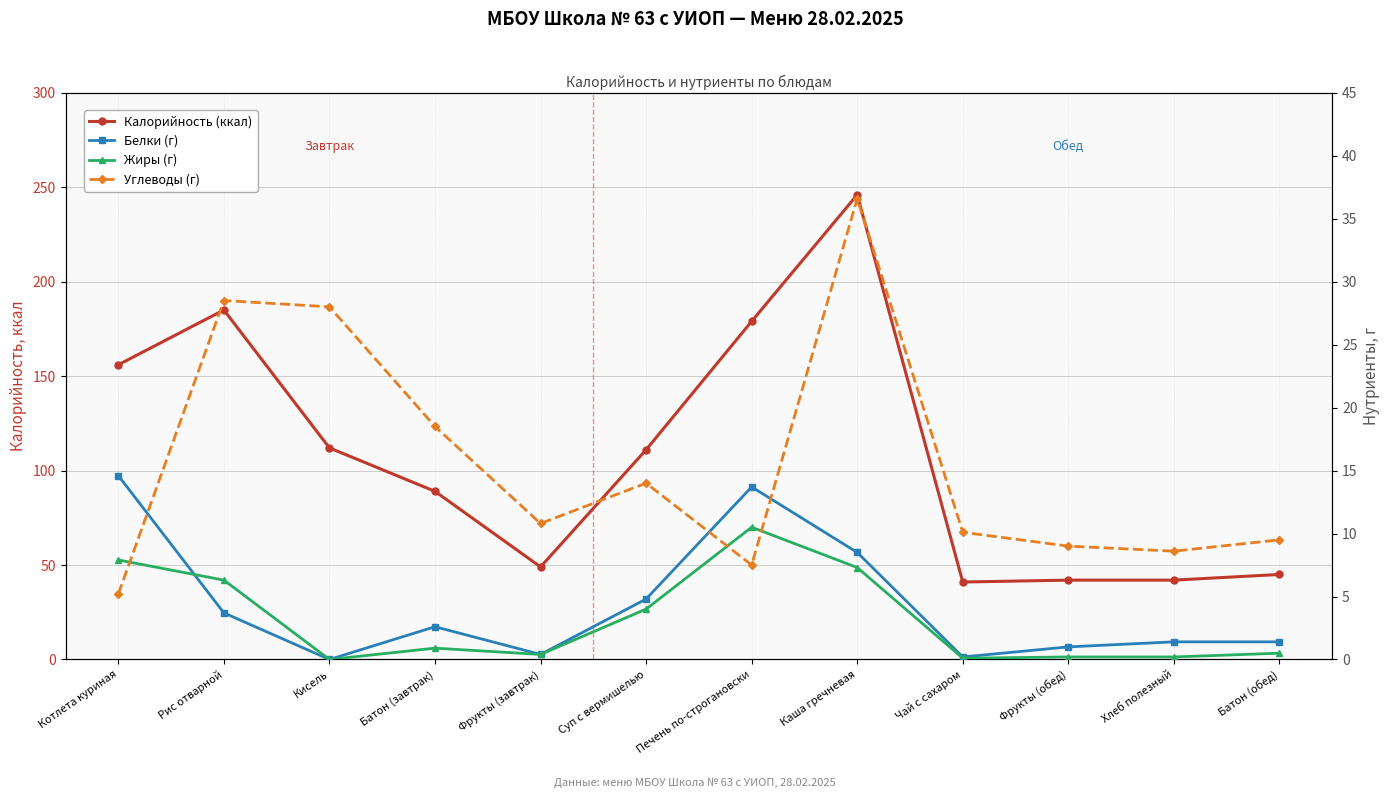

What are all the series names shown in the legend?

Калорийность, Белки, Жиры, Углеводы